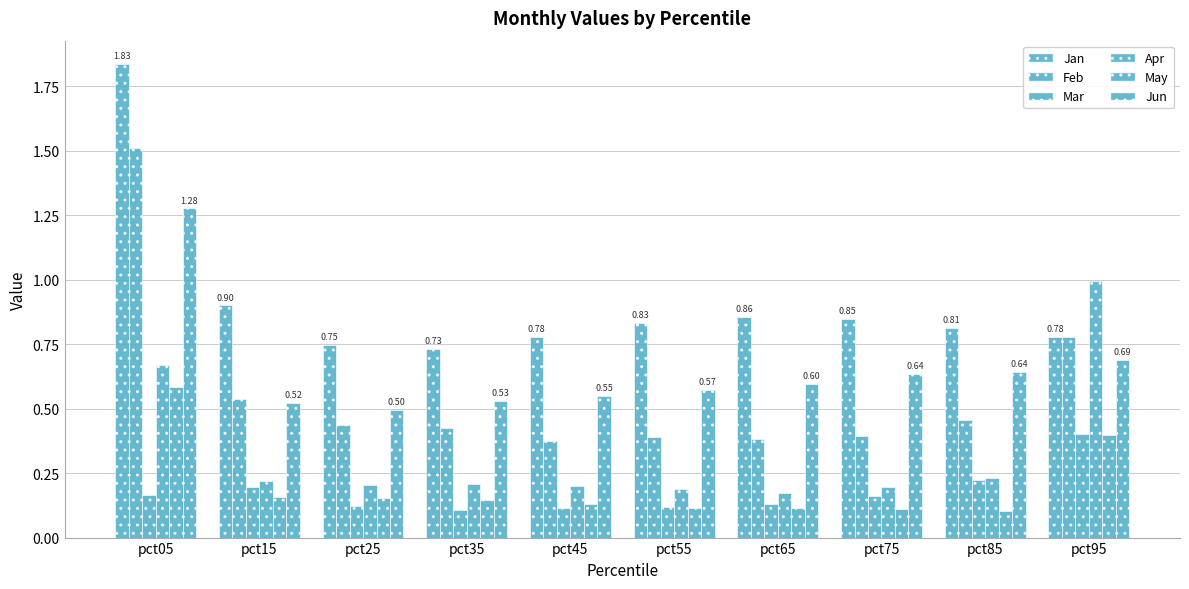

The Feb series shows 0.8 at pct95. True or false?

True